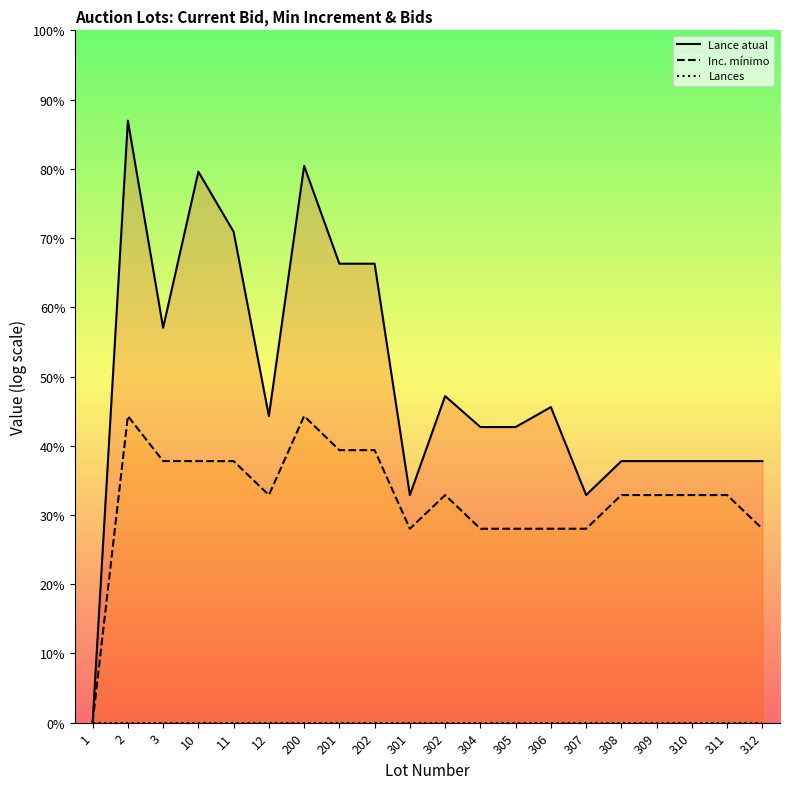

What is the maximum value shown in the chart?

12.2